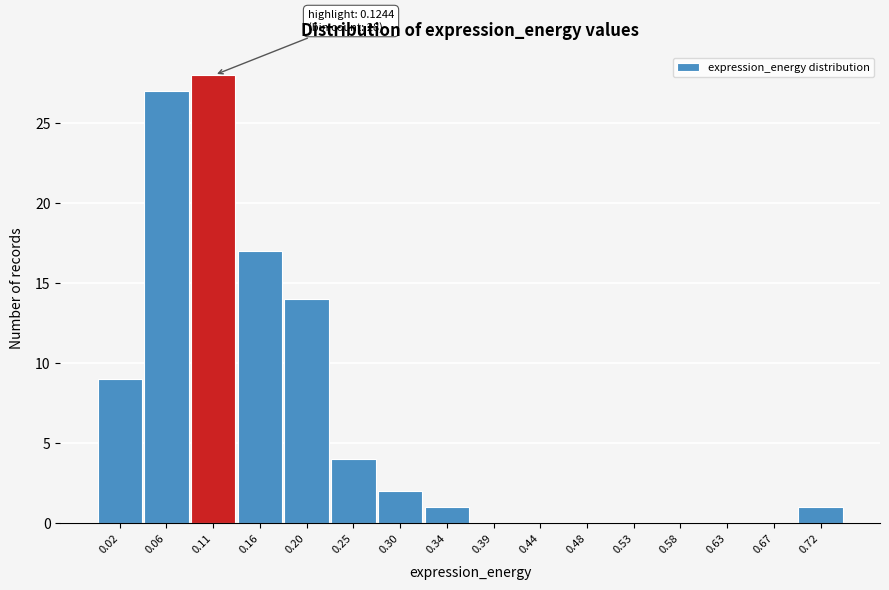

Reading right to left, transcribe all the data shown in this chart.

0.72=1	0.67=0	0.63=0	0.58=0	0.53=0	0.48=0	0.44=0	0.39=0	0.34=1	0.30=2	0.25=4	0.20=14	0.16=17	0.11=28	0.06=27	0.02=9